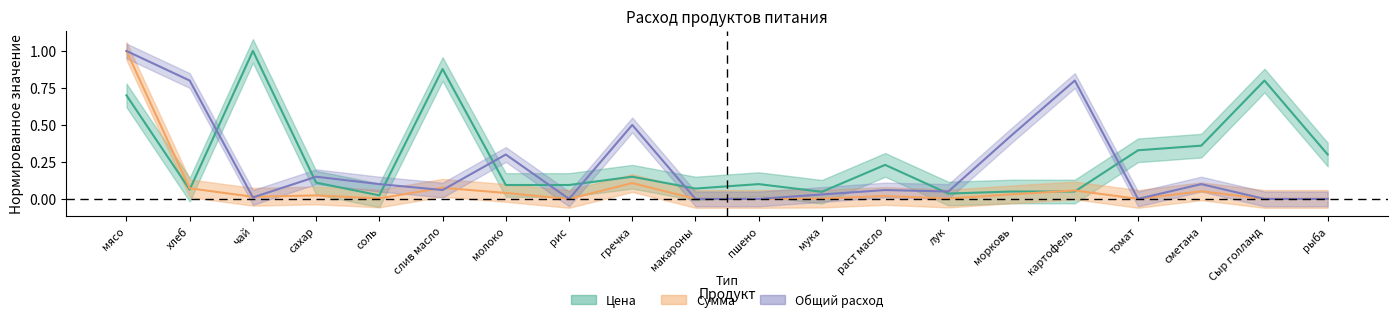

Reading left to right, list all the values displayed in this chart.

Цена: 0.7	0.1	1.0	0.1	0.0	0.9	0.1	0.1	0.1	0.1	0.1	0.0	0.2	0.0	0.1	0.1	0.3	0.4	0.8	0.3
Сумма: 1.0	0.1	0.0	0.0	0.0	0.1	0.0	0.0	0.1	0.0	0.0	0.0	0.0	0.0	0.0	0.1	0.0	0.1	0.0	0.0
Общий расход: 1.0	0.8	0.0	0.1	0.1	0.1	0.3	0.0	0.5	0.0	0.0	0.0	0.1	0.0	0.4	0.8	0.0	0.1	0.0	0.0